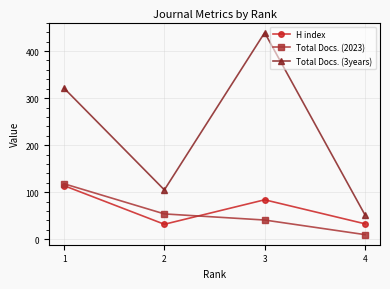

What is the total value across all series at 3?

564